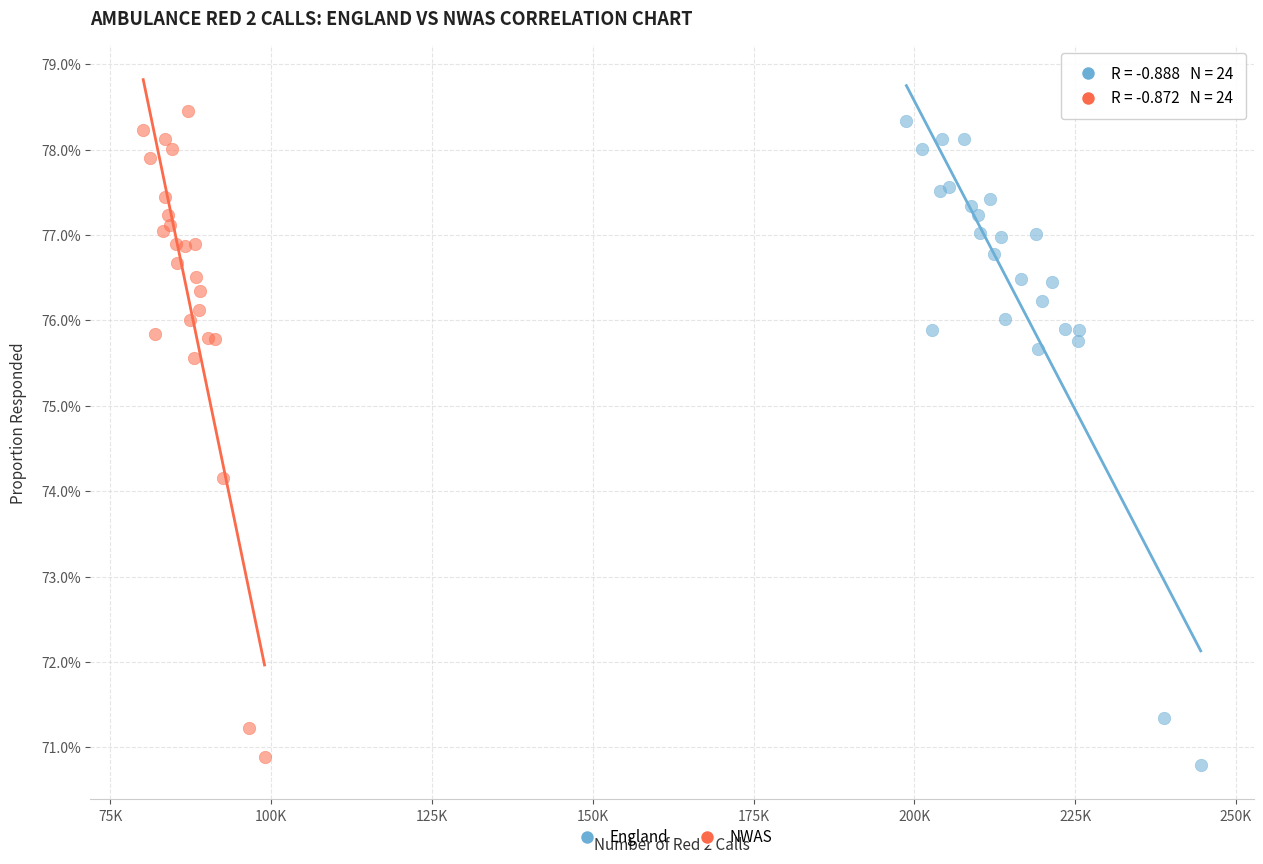

Which series reaches the minimum Y coordinate?

England